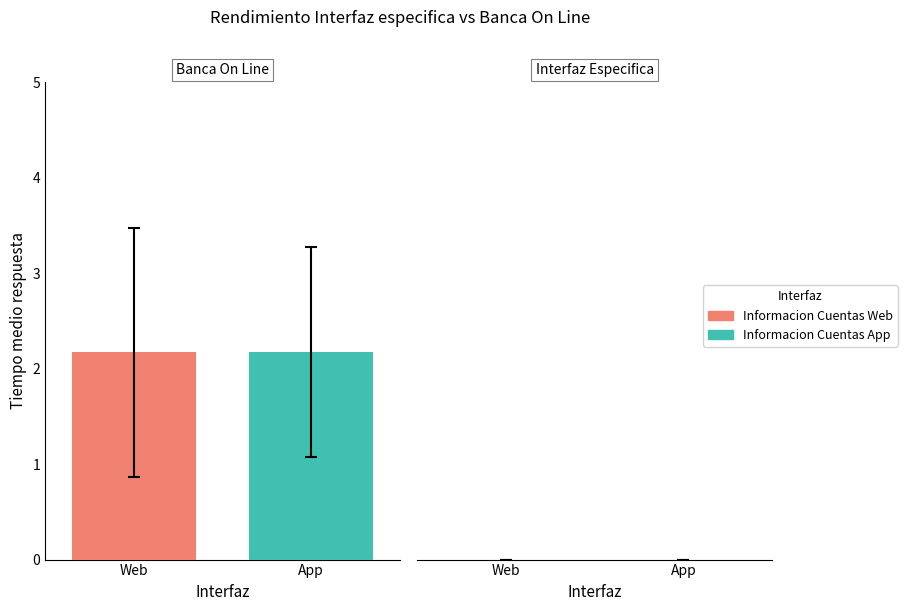

Which series has the largest total across all categories?

Informacion Cuentas Web